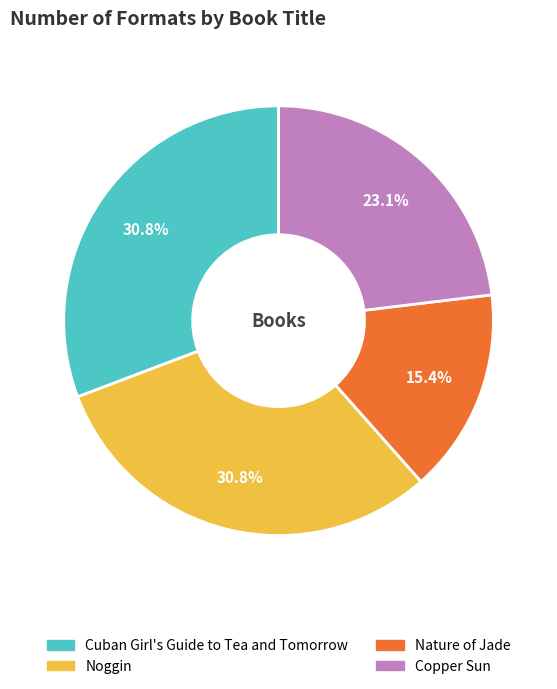

Does Nature of Jade account for over 50% of the chart?

No